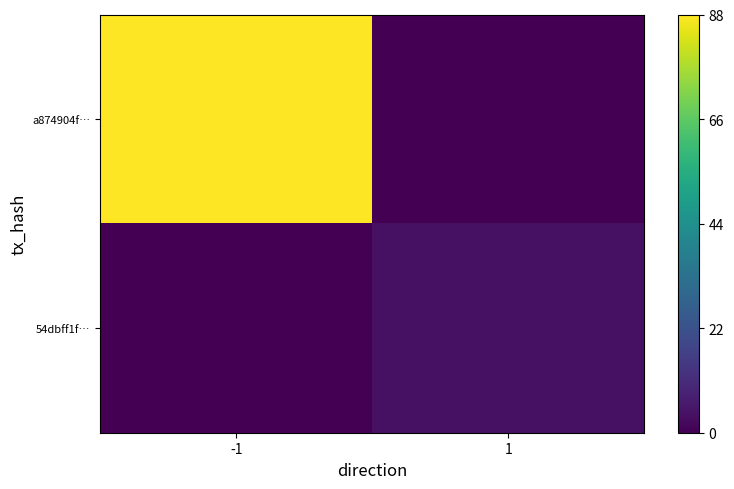

Which series has the largest range (max minus min)?

a874904f…